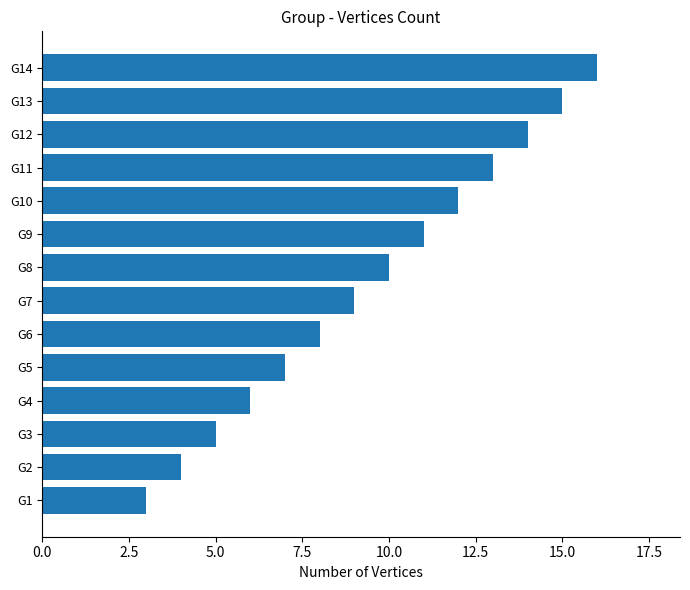

Between G9 and G14, which is larger?

G14